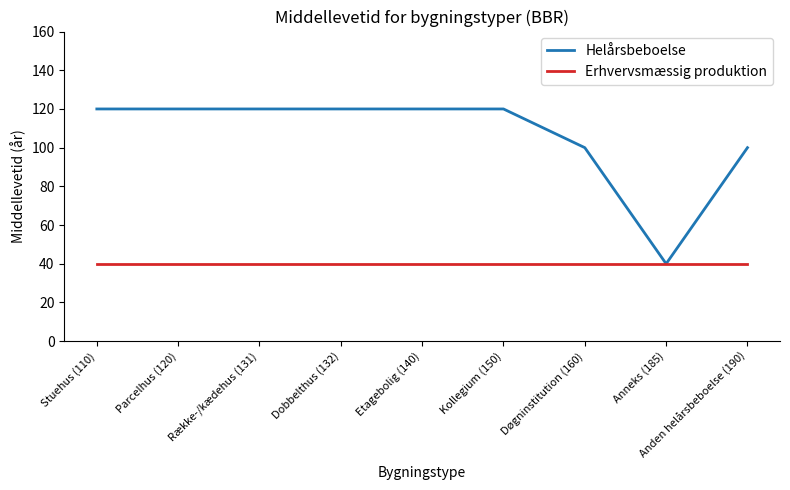

What is the highest value of the Erhvervsmæssig produktion series?

40